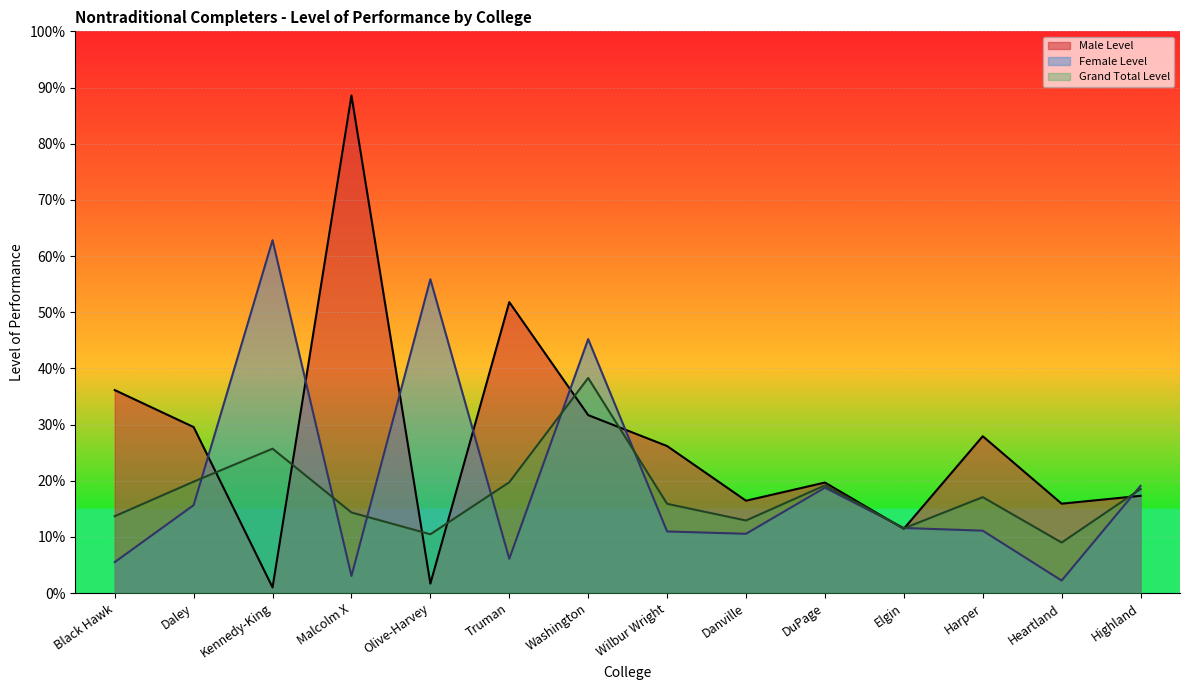

Which label corresponds to the largest value in the chart?

Malcolm X